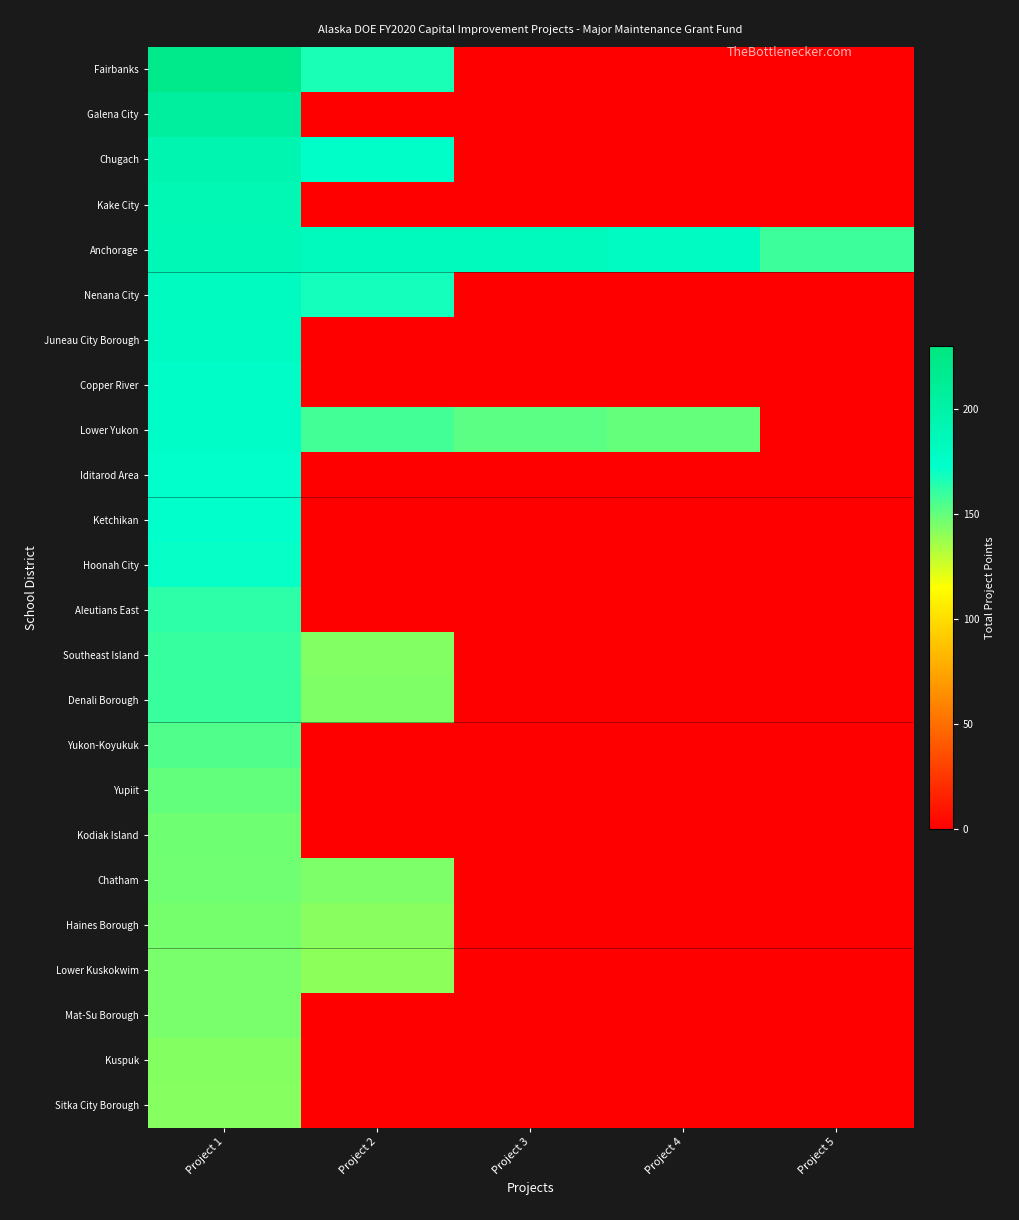

List the series in order of their peak value, lowest first.

Sitka City Borough, Kuspuk, Mat-Su Borough, Lower Kuskokwim, Haines Borough, Chatham, Kodiak Island, Yupiit, Yukon-Koyukuk, Denali Borough, Southeast Island, Aleutians East, Hoonah City, Ketchikan, Iditarod Area, Lower Yukon, Copper River, Juneau City Borough, Nenana City, Anchorage, Kake City, Chugach, Galena City, Fairbanks